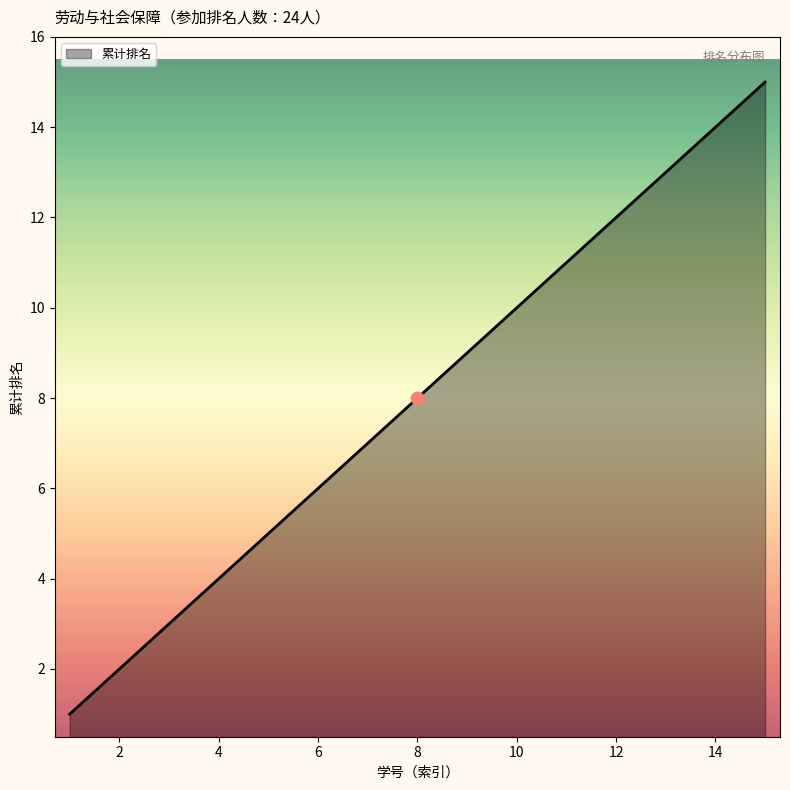

What is the maximum value shown in the chart?

15